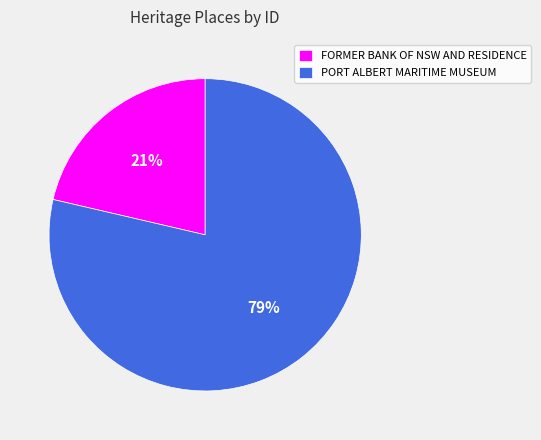

How many slices are in this pie chart?

2